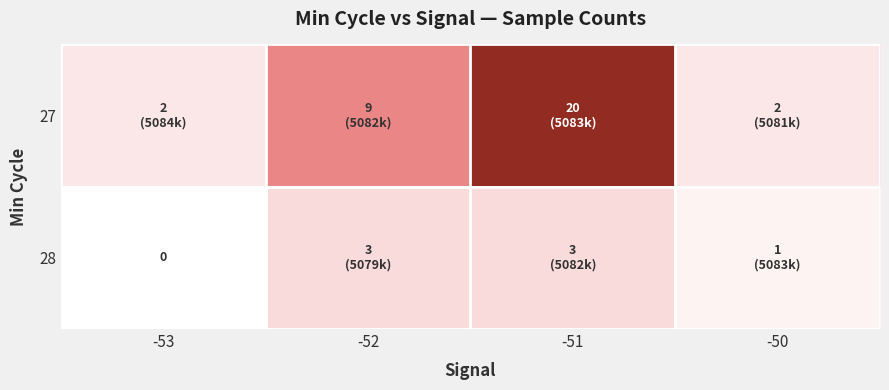

How many data points does each series have?

4